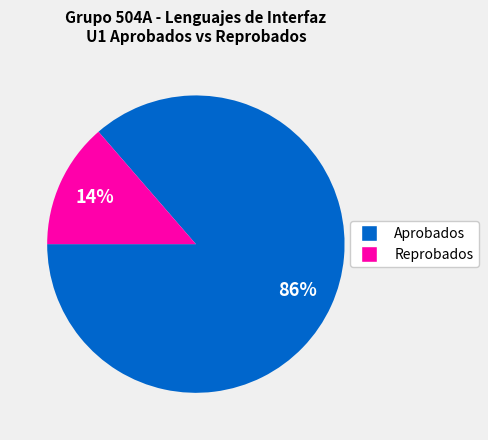

Combined, do Aprobados and Reprobados account for over 50%?

Yes